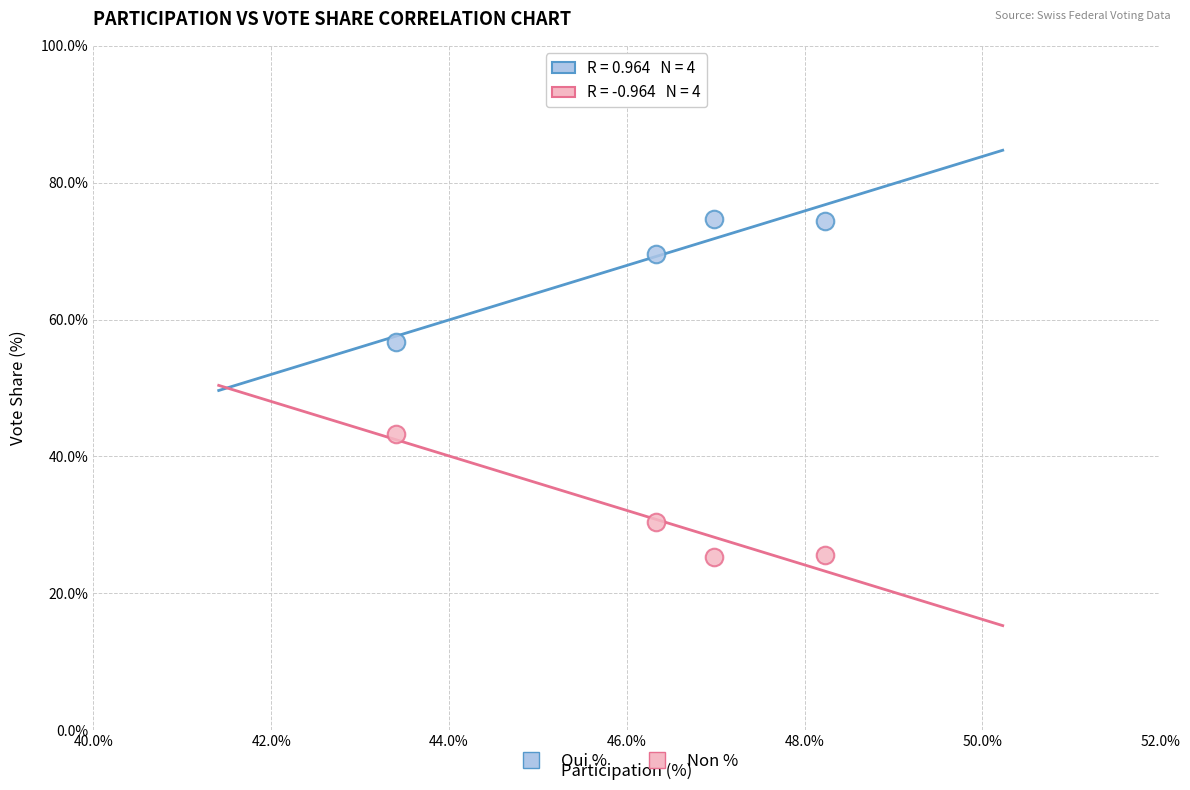

In the Oui % series, what Y value is closest to 65?

69.6